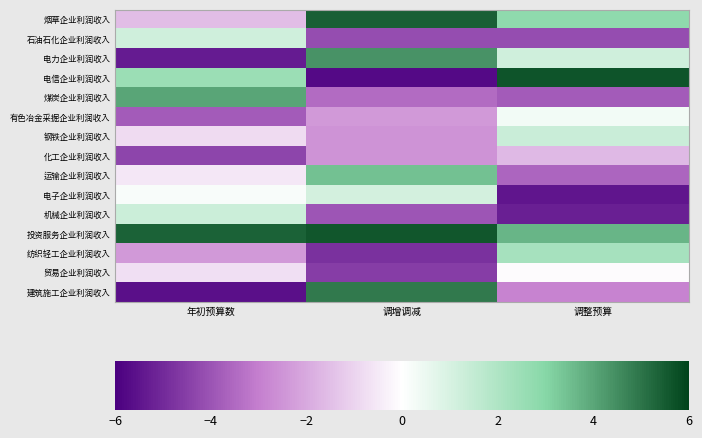

How many series are shown in this chart?

15